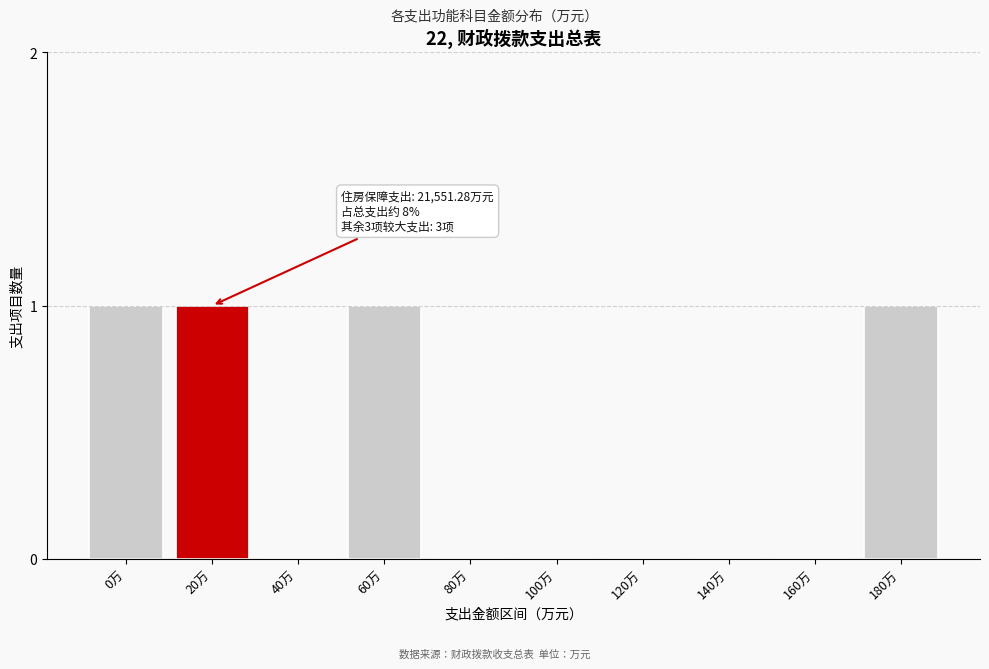

Reading right to left, what are all the values shown in this chart?

180万=1	160万=0	140万=0	120万=0	100万=0	80万=0	60万=1	40万=0	20万=1	0万=1